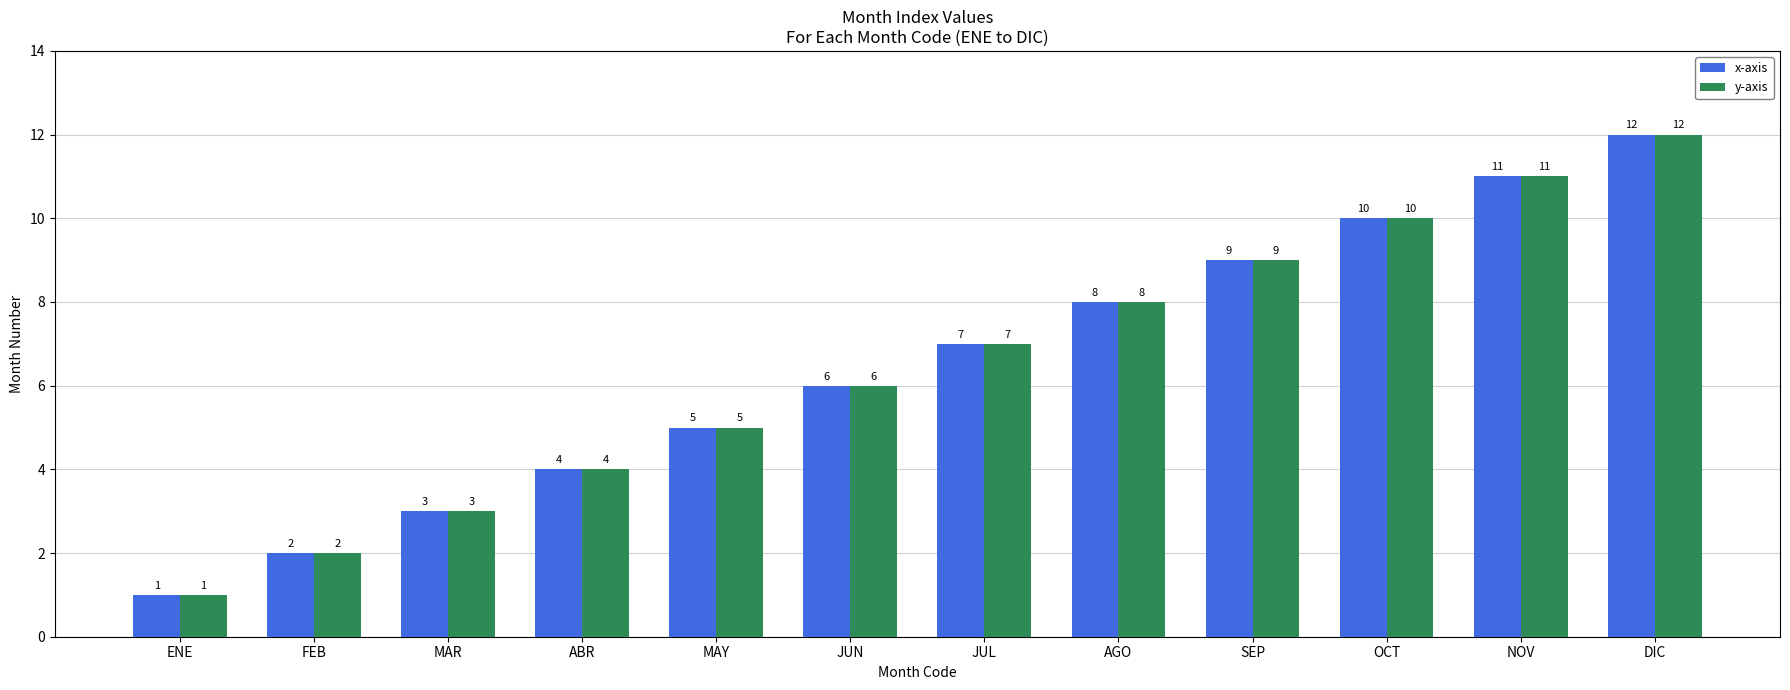

Count the number of data series in this chart.

2